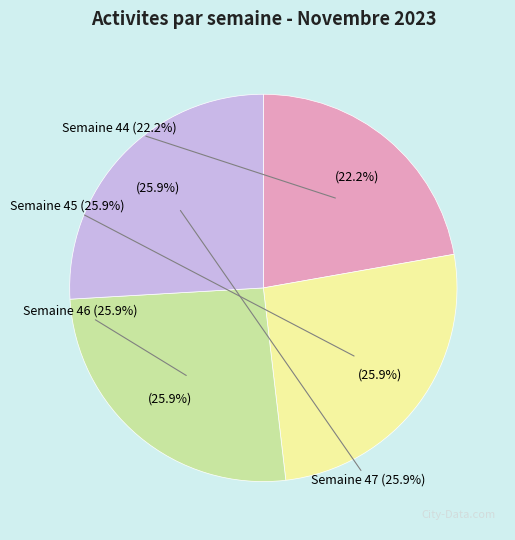

Between Semaine 47 and Semaine 45, which is larger?

Semaine 47